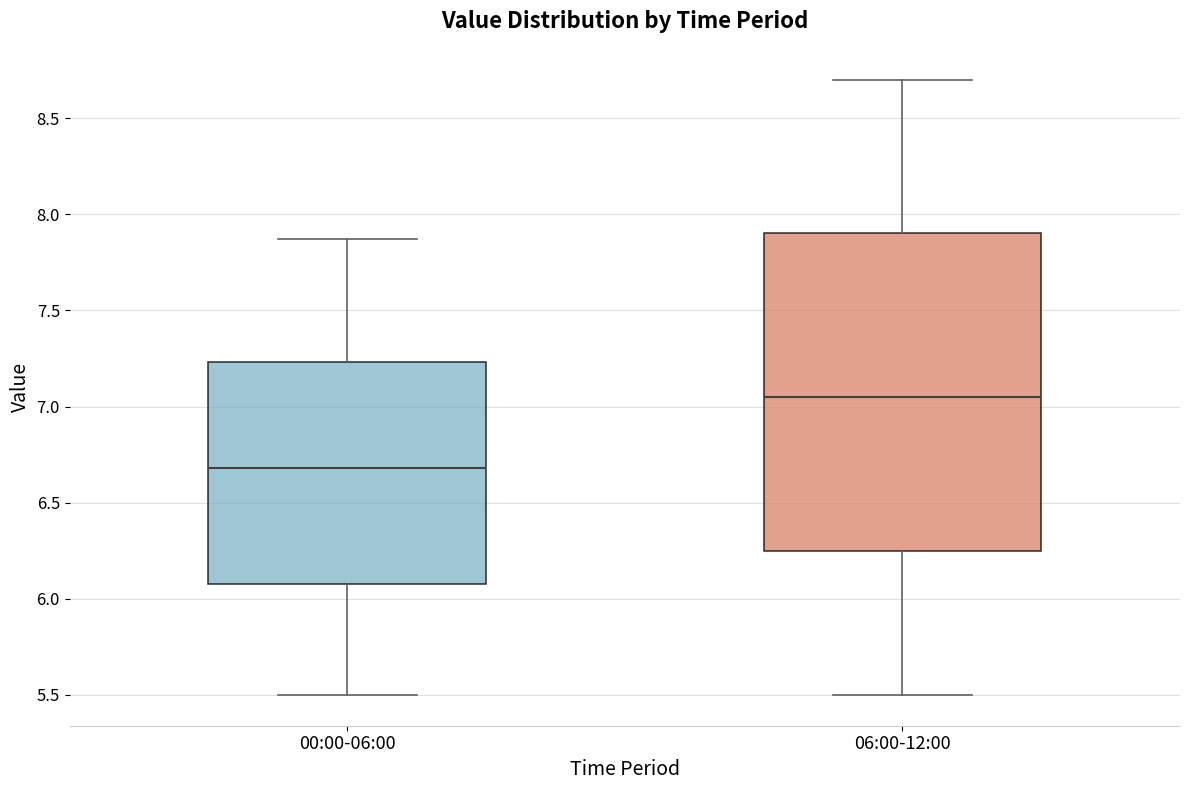

Reading left to right, read every box against the y-axis: the position of its median line, the range the box covers, and the ends of its whiskers. The values are not printed on the chart, so give them approximately, as read against the axis.

00:00-06:00: median 6.70, box 6.10 to 7.25, whiskers 5.50 to 7.85
06:00-12:00: median 7.05, box 6.25 to 7.90, whiskers 5.50 to 8.70